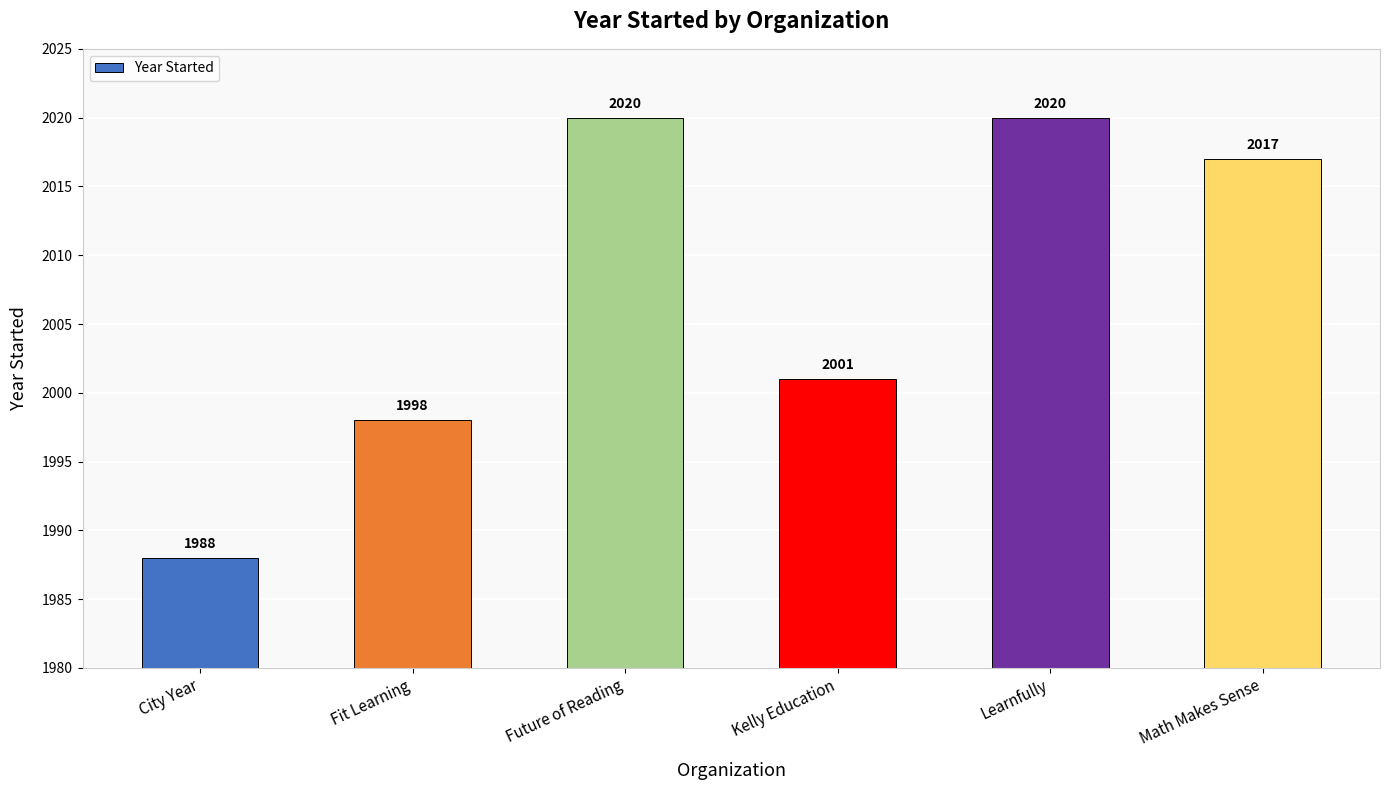

What is the minimum value shown in the chart?

1988